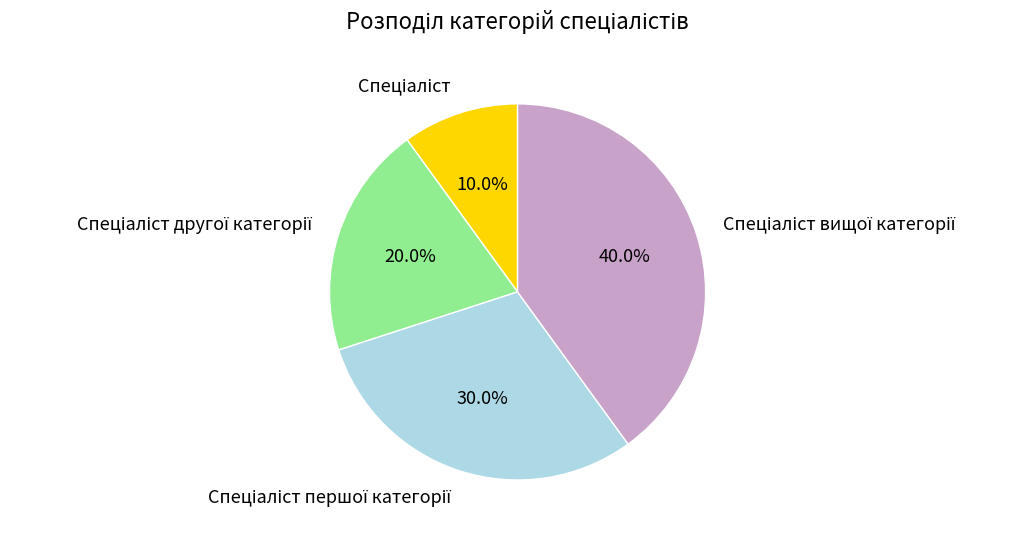

Is there a majority slice in this chart?

No